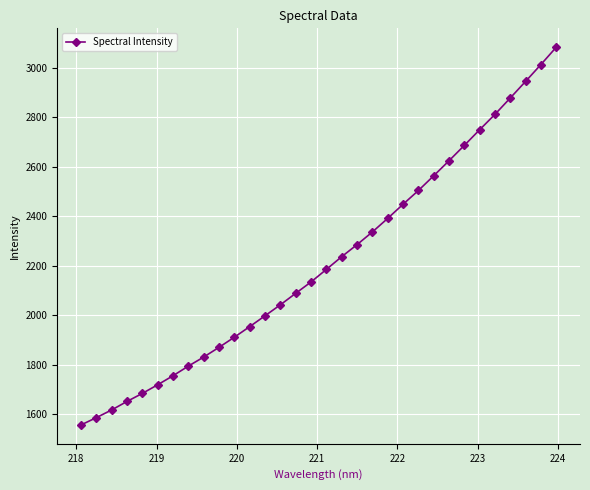

What is the value of the 3rd point from the left?

1617.2